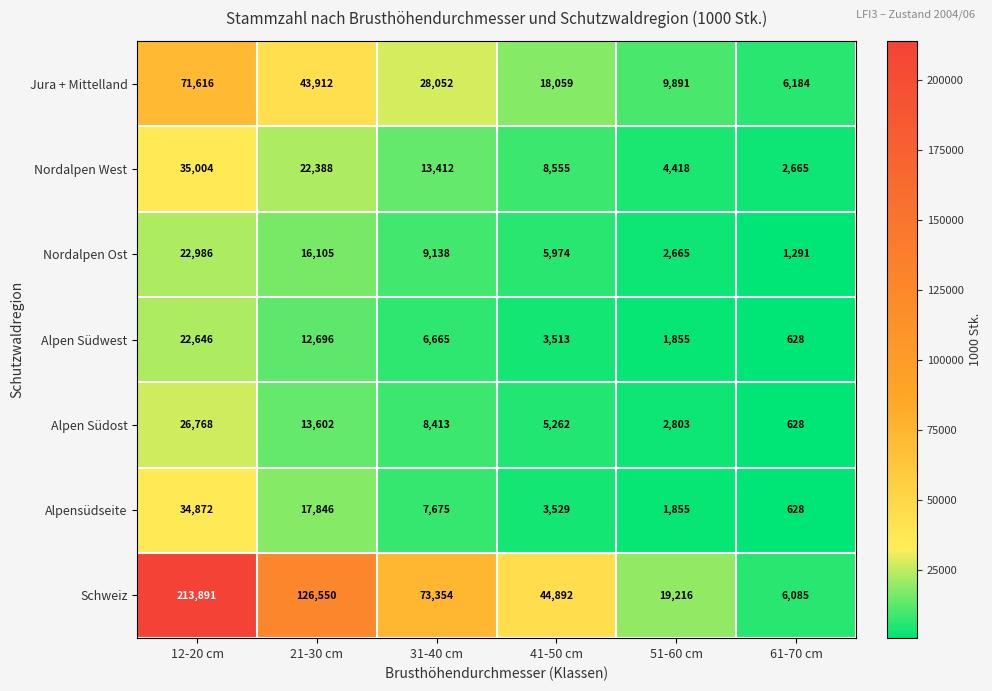

What is the approximate value of Nordalpen Ost at 51-60 cm?

2665